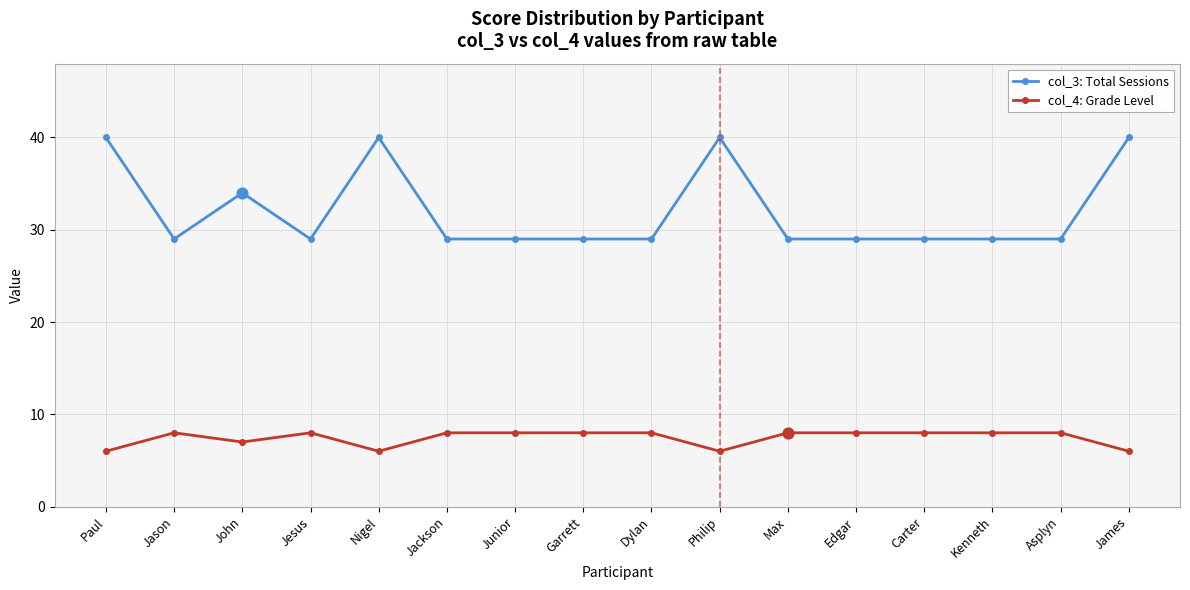

Which series has the widest spread of values?

col_3: Total Sessions